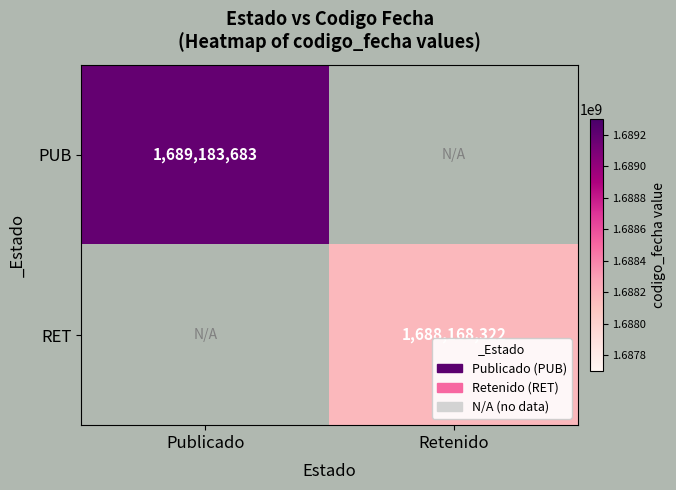

Is it true that PUB equals 1689183683 at Publicado?

True